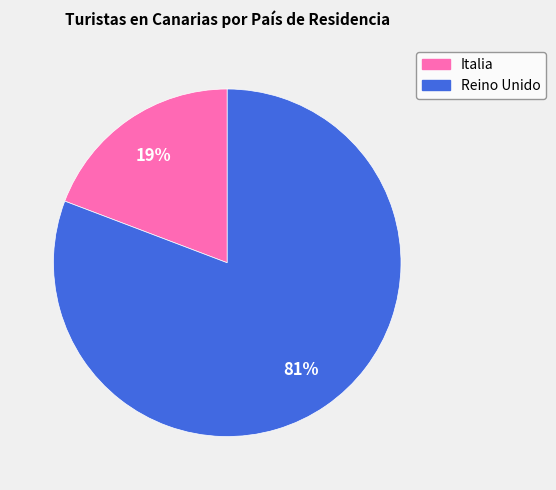

Count the number of slices in the pie.

2